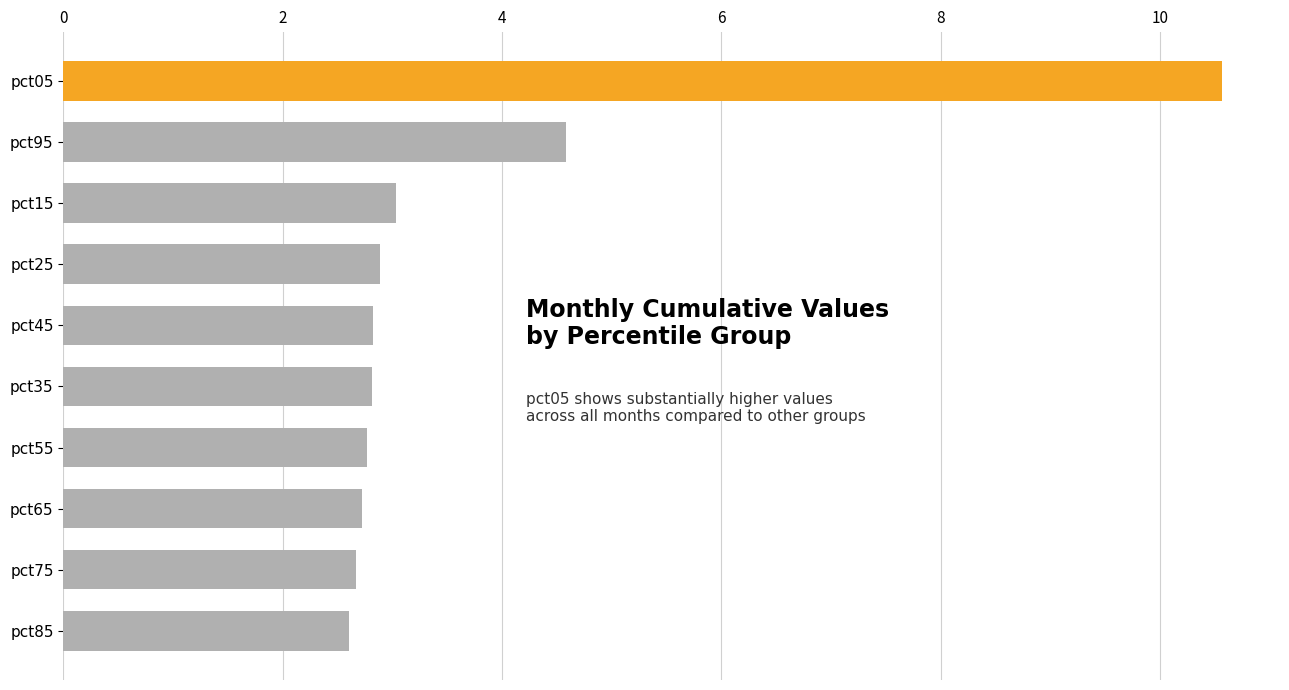

What is the smallest value displayed?

2.6